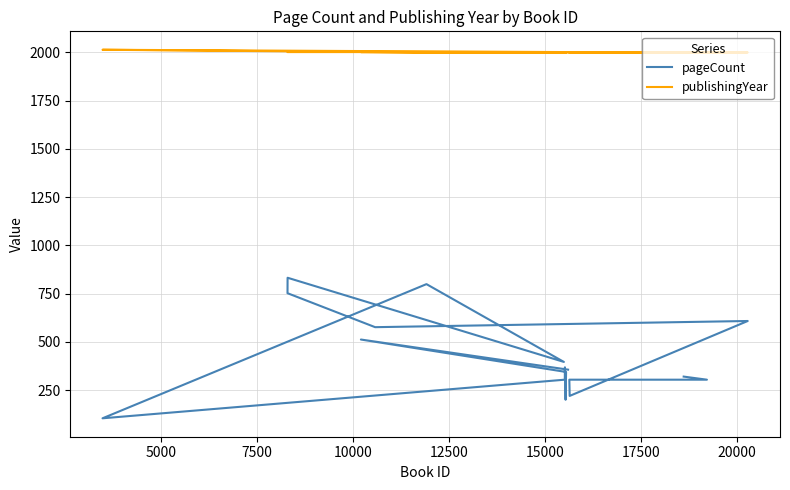

Reading left to right, list all the values displayed in this chart.

pageCount: 320	304	304	220	608	576	752	832	396	799	104	304	368	200	344	512	356
publishingYear: 2000	1999	1998	1998	1999	2001	2001	2002	2001	1999	2013	2001	1999	1998	1998	2001	2000